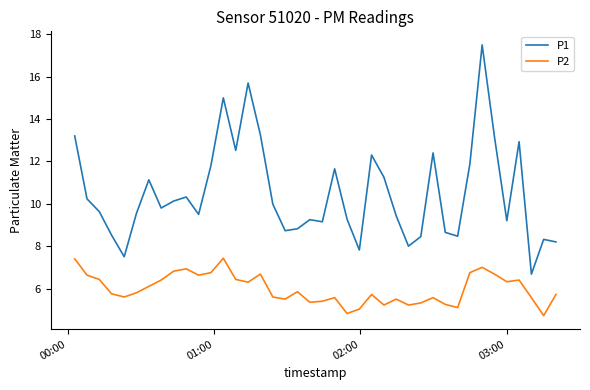

Rank the series by their average value, from highest to lowest.

P1, P2